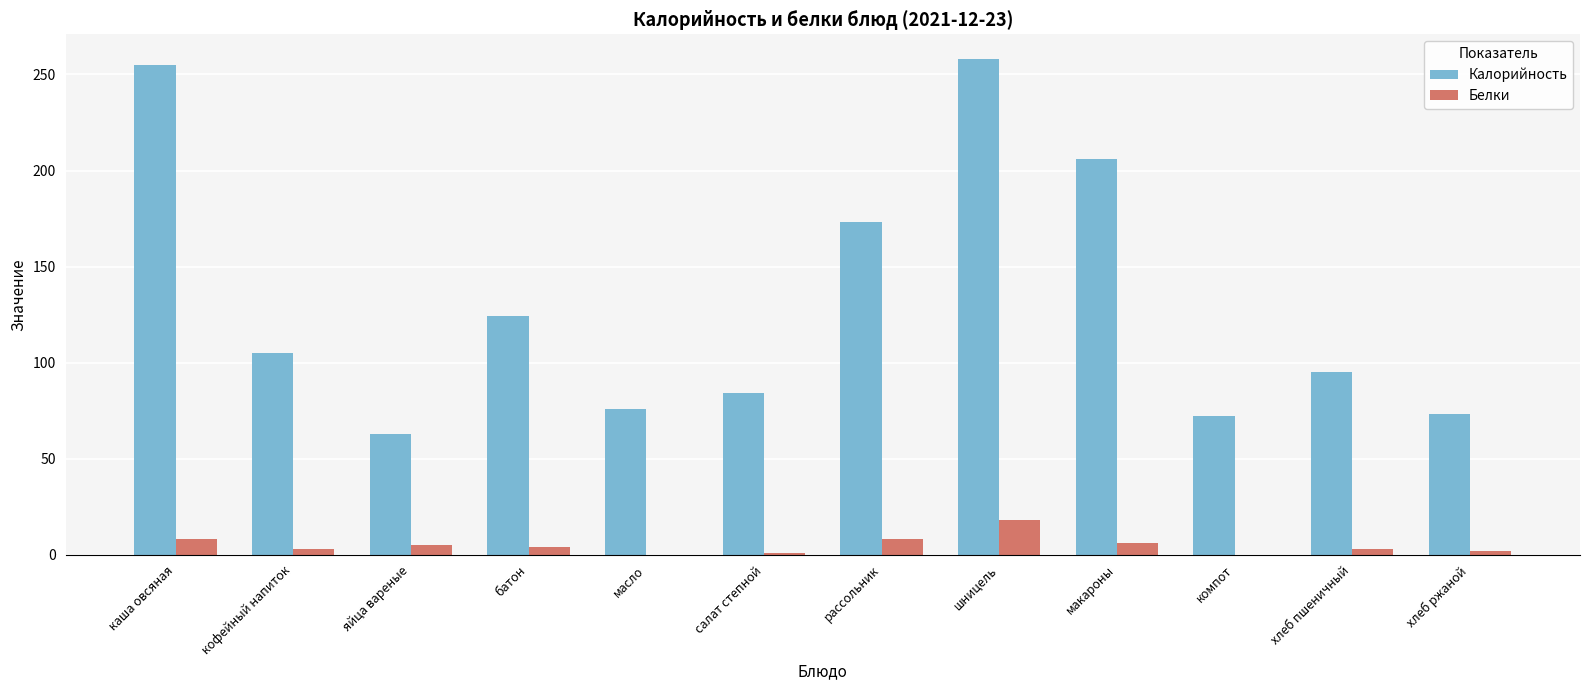

Are the bars horizontal?

No